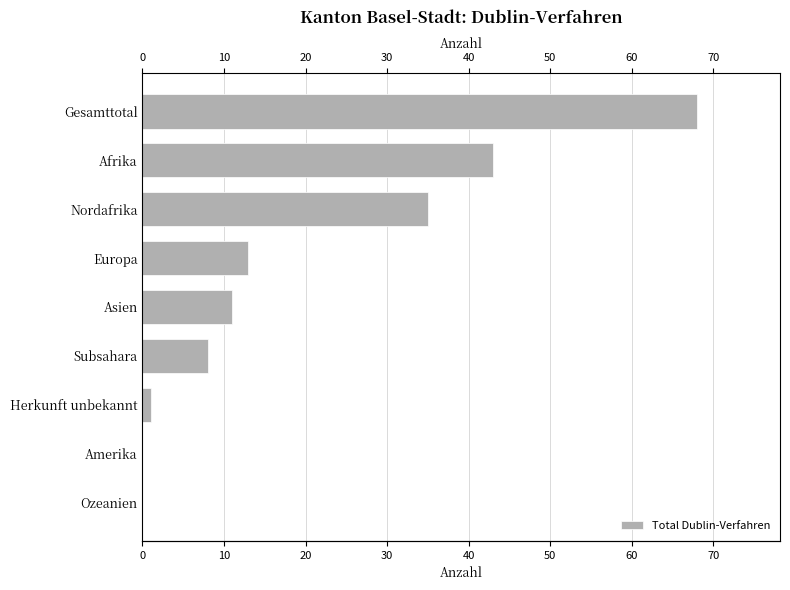

What is the difference between the maximum and minimum values?

68